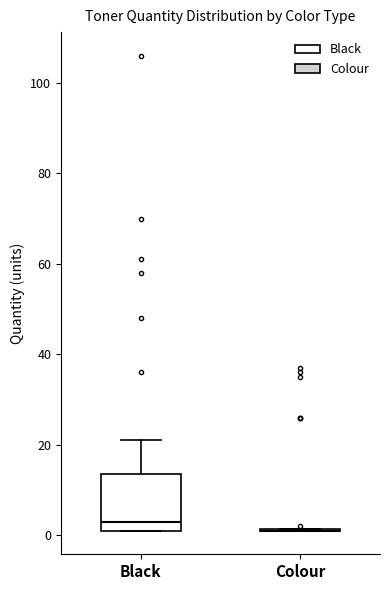

Reading left to right, read every box against the y-axis: the position of its median line, the range the box covers, and the ends of its whiskers. The values are not printed on the chart, so give them approximately, as read against the axis.

Black: median 4, box 2 to 14, whiskers 2 to 22
Colour: box collapsed to a line at 2, whiskers 2 to 2